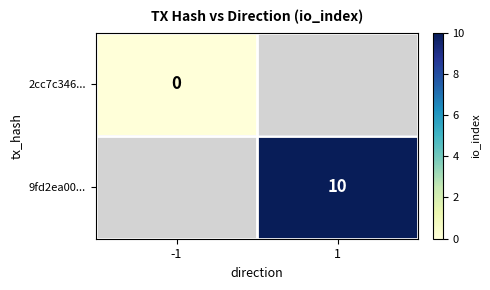

True or false: 9fd2ea00... has a value of 16 at 1.

False